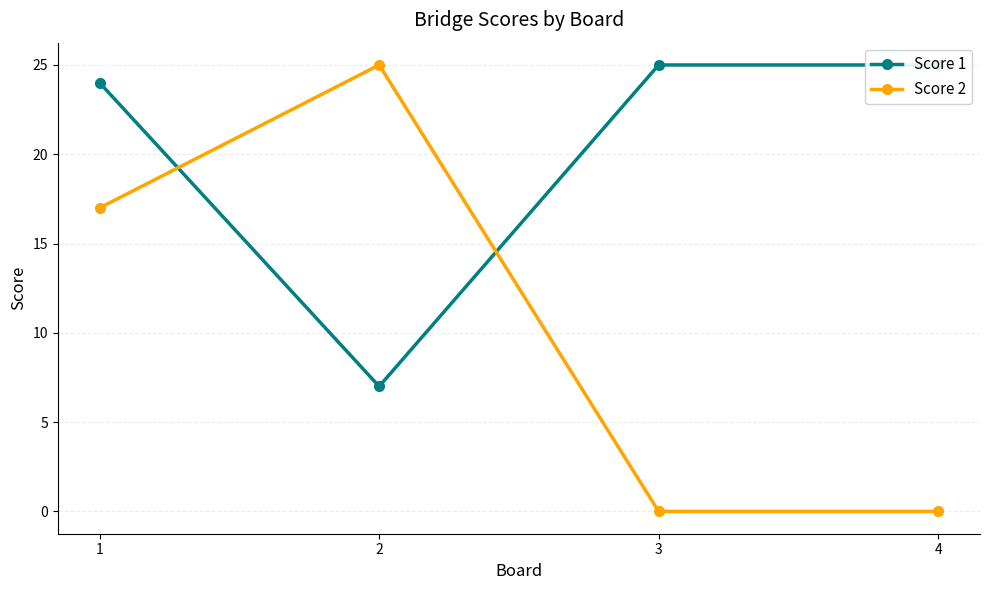

Where do Score 2 and Score 1 first cross each other?

1 and 2